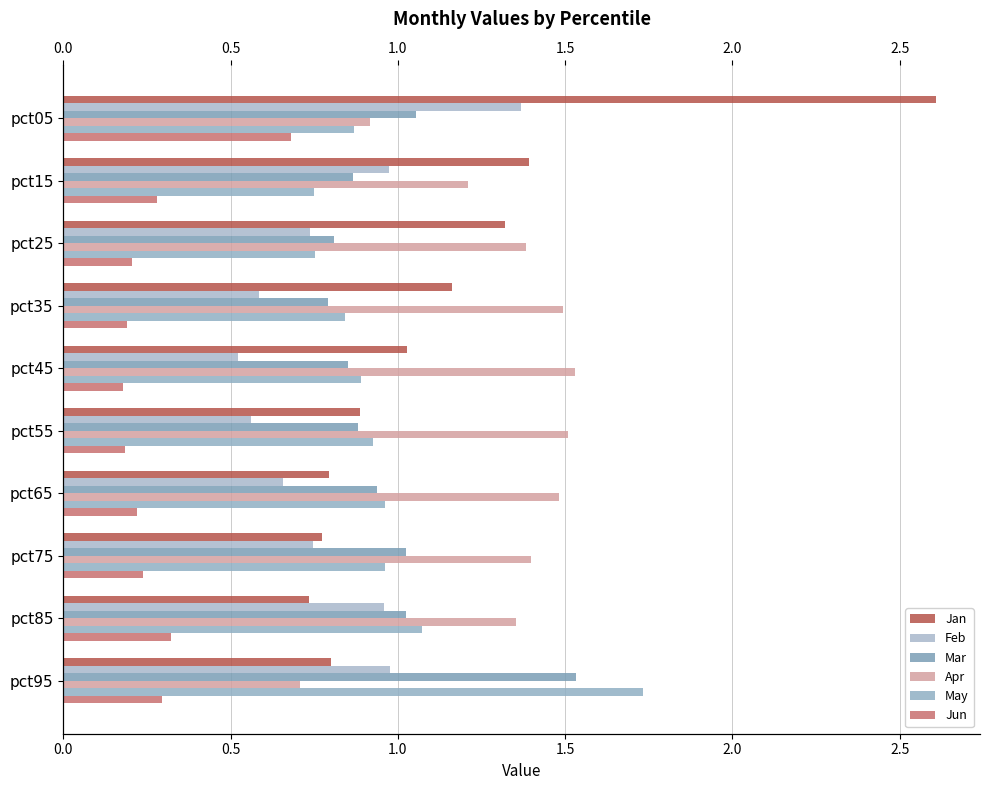

Are the bars horizontal?

Yes